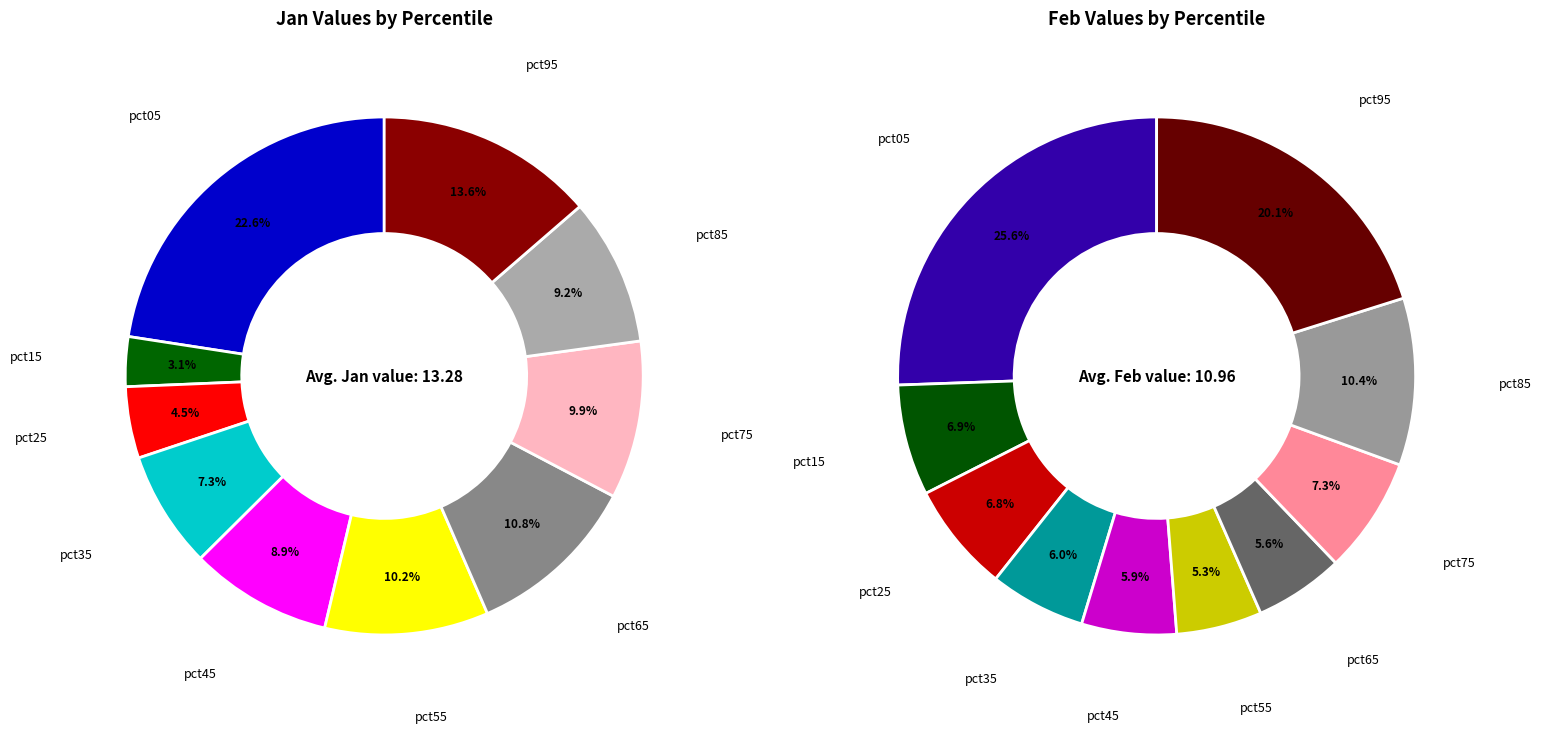

To the nearest percent, what portion does 3 represent?

6%